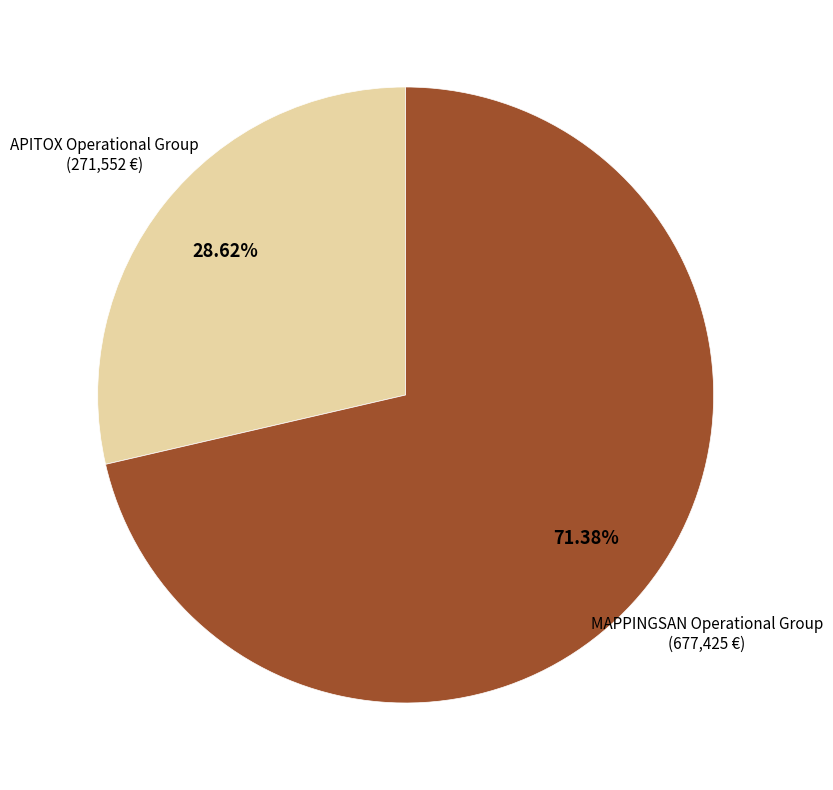

To the nearest percent, what is the difference between the APITOX Operational Group and MAPPINGSAN Operational Group slice percentages?

43%